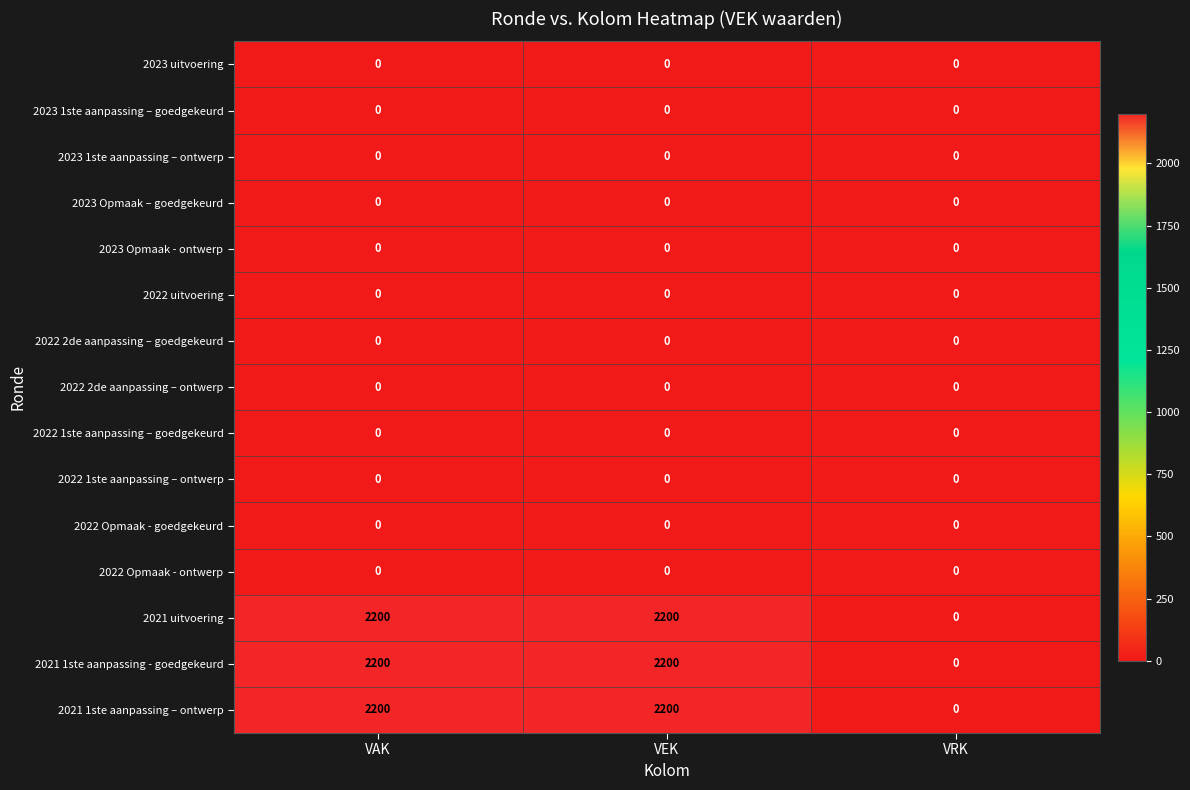

What is the total value across all series at VAK?

6600